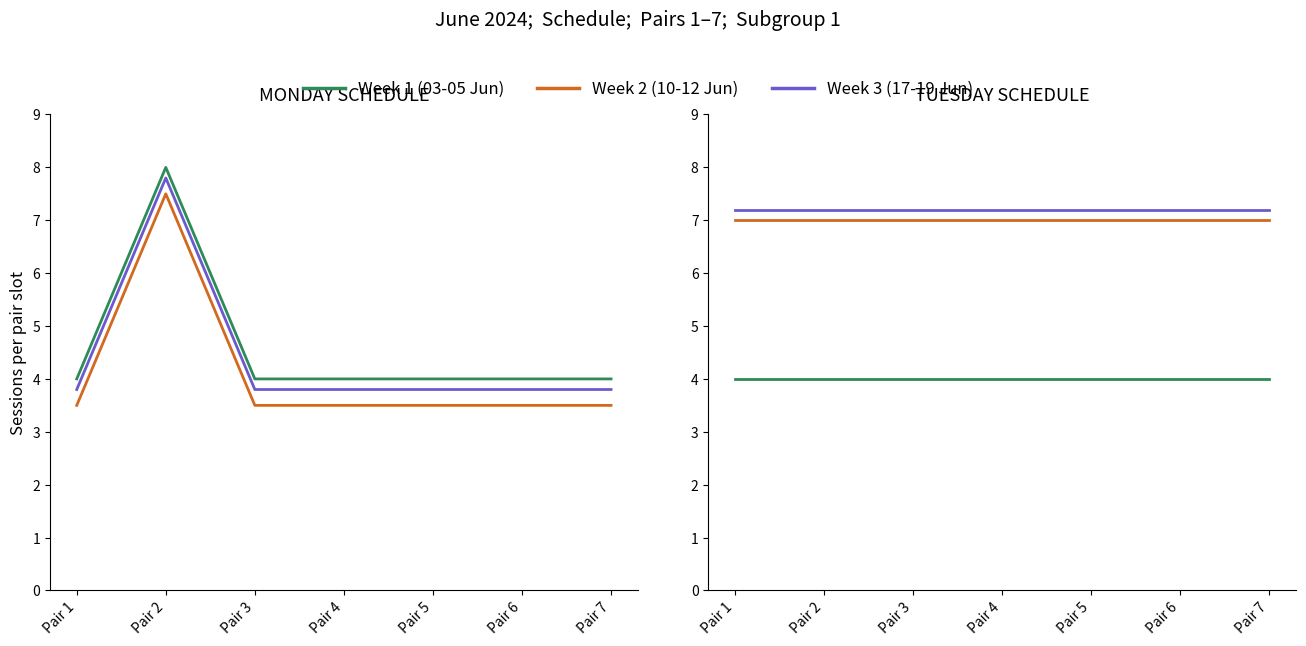

True or false: 17.06 Monday and 11.06 Tuesday cross at least once.

True